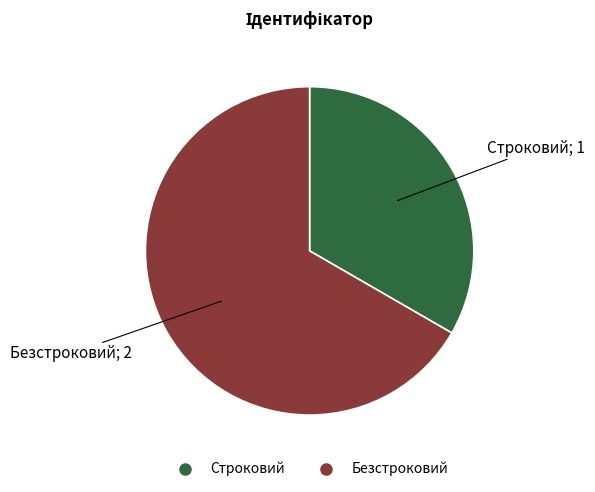

Which slice is the largest?

Безстроковий